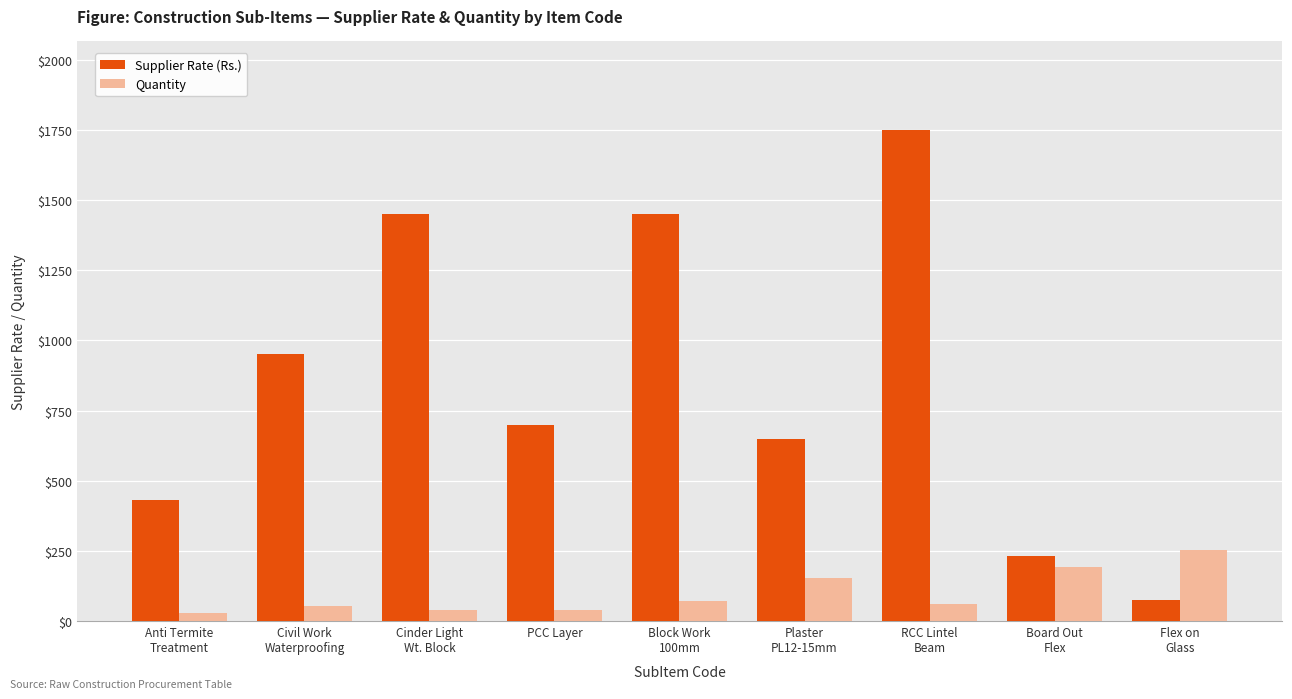

Where does the Quantity series first go above 60?

Block Work
100mm